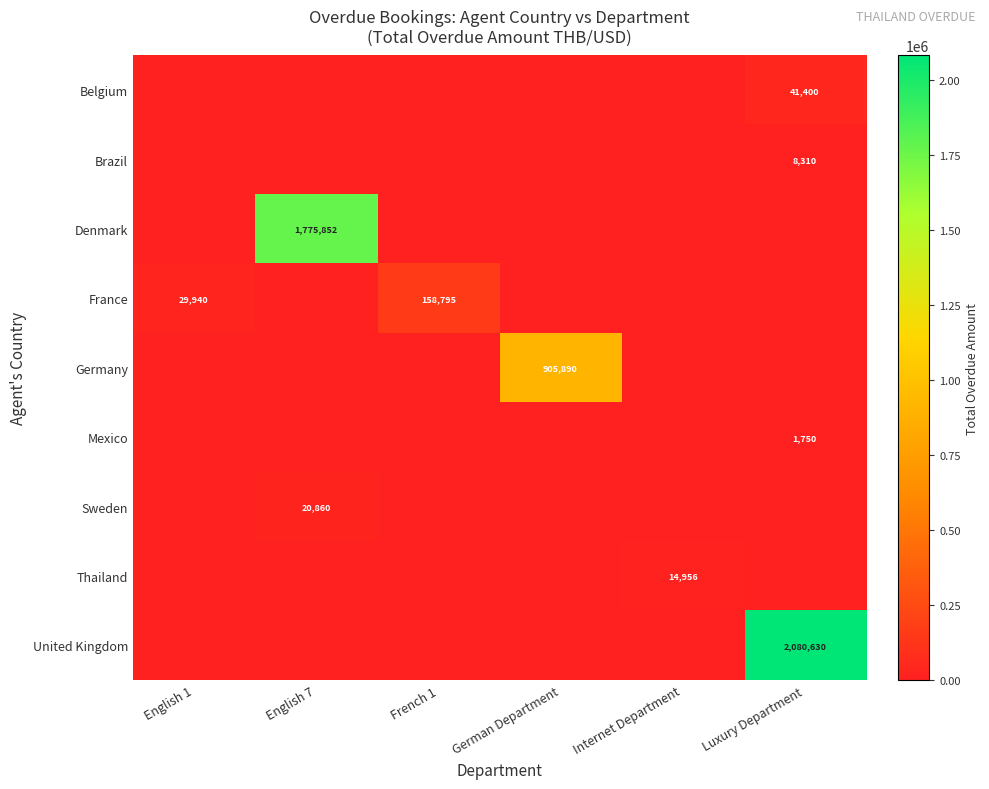

How many series are shown in this chart?

9